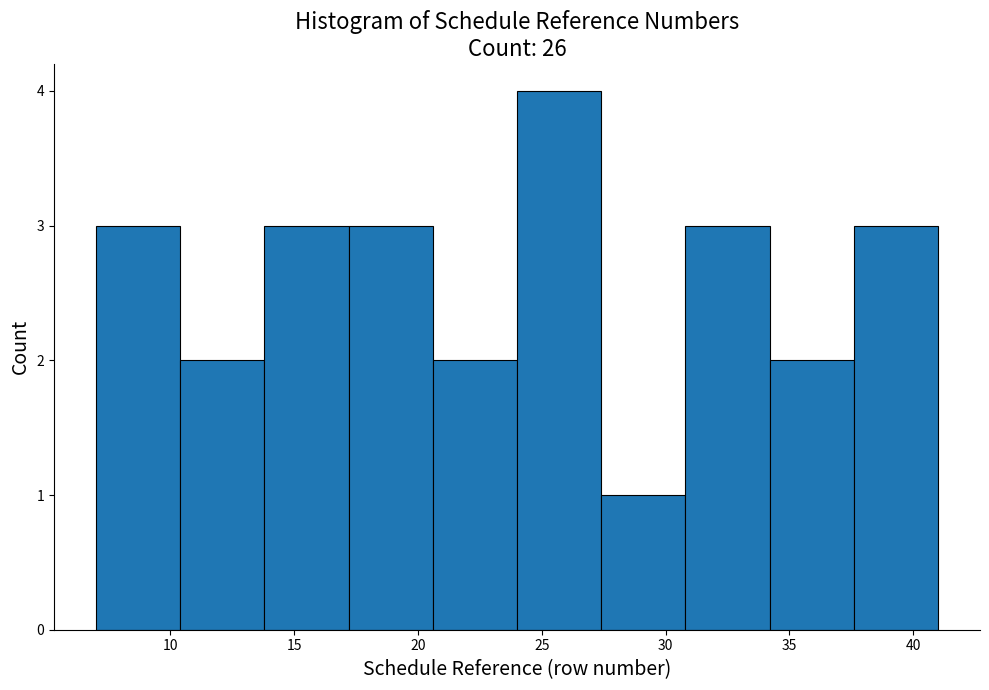

Reading left to right, list every bar in this chart as the range it spans on the x-axis followed by its height. Neither the bar edges nor the heights are printed on the chart, so give them approximately, as read against the axes.

7.0 to 10.4: 3
10.4 to 13.8: 2
13.8 to 17.2: 3
17.2 to 20.6: 3
20.6 to 24.0: 2
24.0 to 27.4: 4
27.4 to 30.8: 1
30.8 to 34.2: 3
34.2 to 37.6: 2
37.6 to 41.0: 3